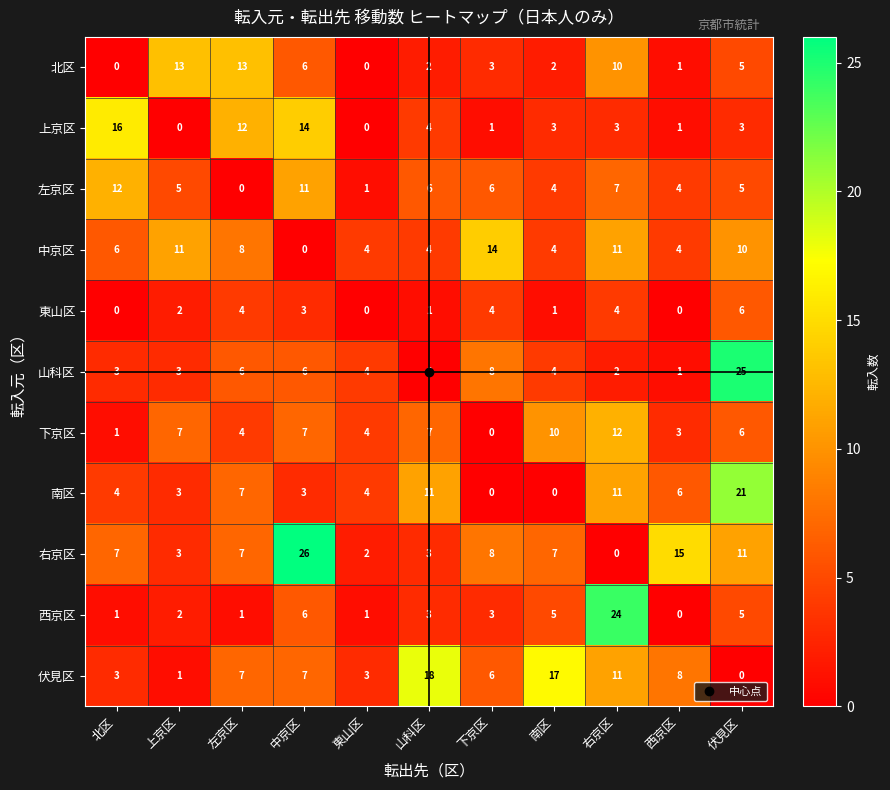

Count the number of data series in this chart.

11